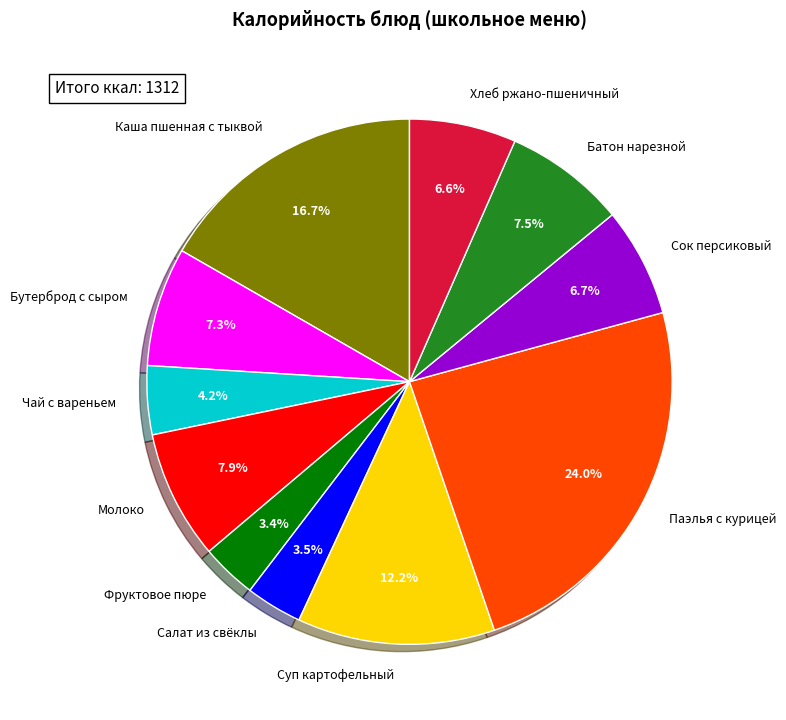

What is the total percentage of Чай с вареньем and Каша пшенная с тыквой?

20.9%